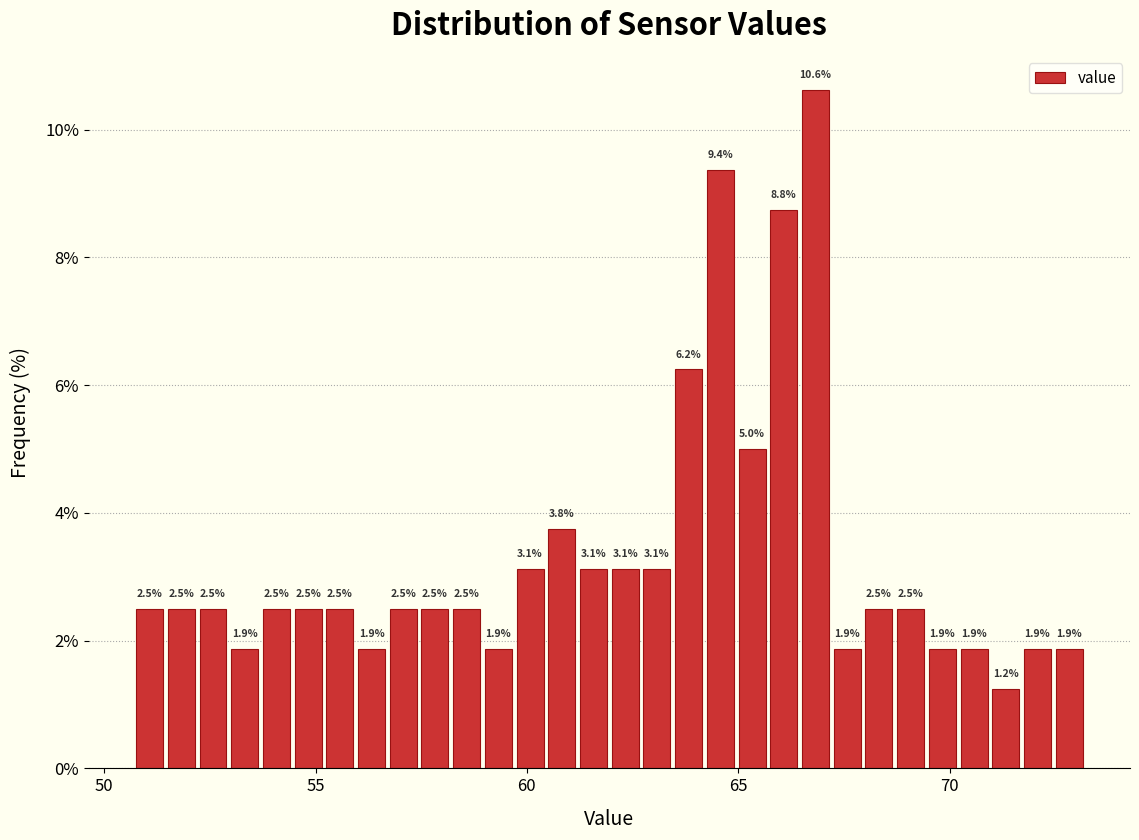

Around what value on the x-axis is the tallest bar? Give the approximate position of its centre, as read against the axis.

67.0